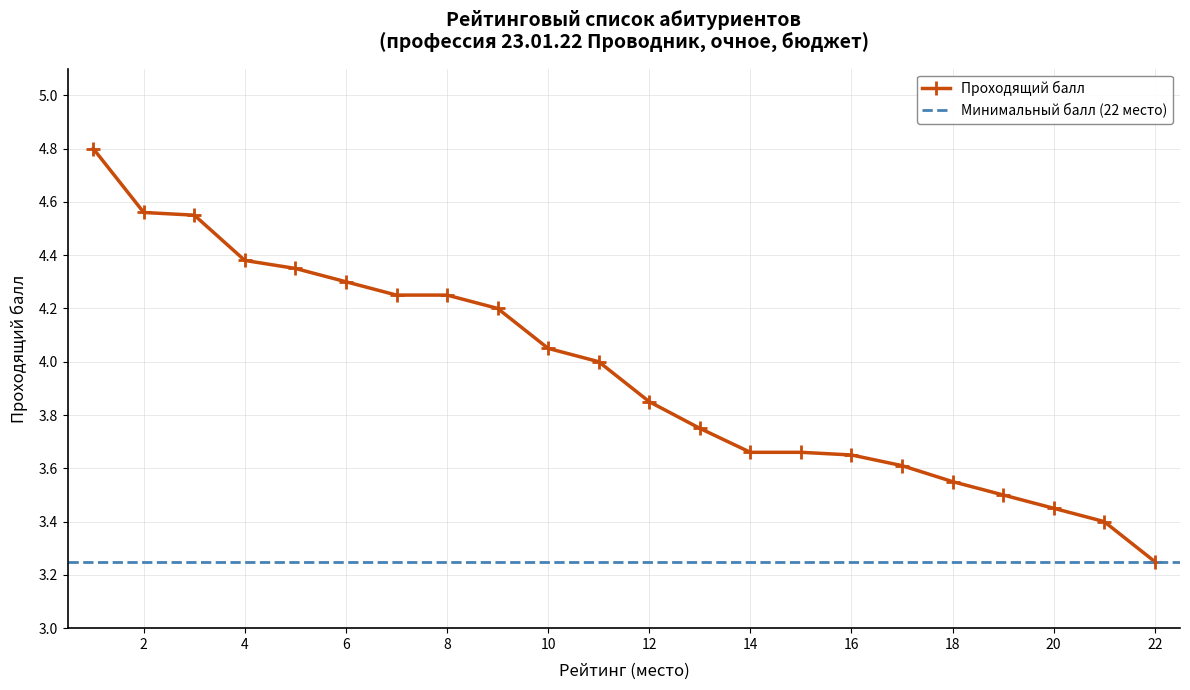

Reading left to right, what are all the values shown in this chart?

1=4.8	2=4.6	3=4.5	4=4.4	5=4.3	6=4.3	7=4.2	8=4.2	9=4.2	10=4.0	11=4.0	12=3.9	13=3.8	14=3.7	15=3.7	16=3.6	17=3.6	18=3.5	19=3.5	20=3.5	21=3.4	22=3.2